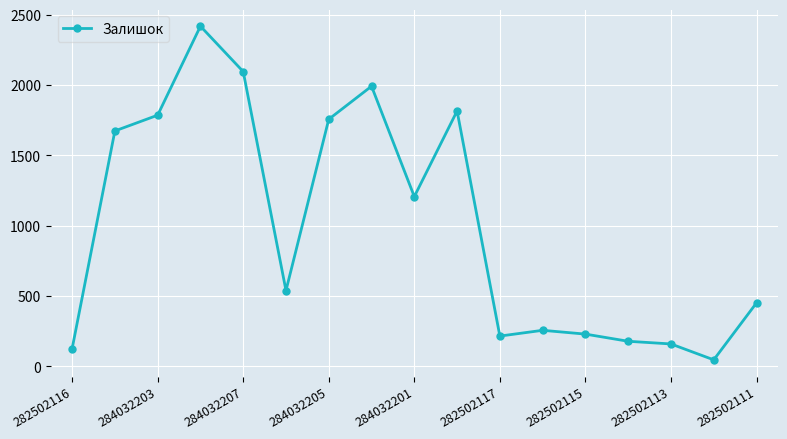

What is the difference between the second highest and minimum values?

2050